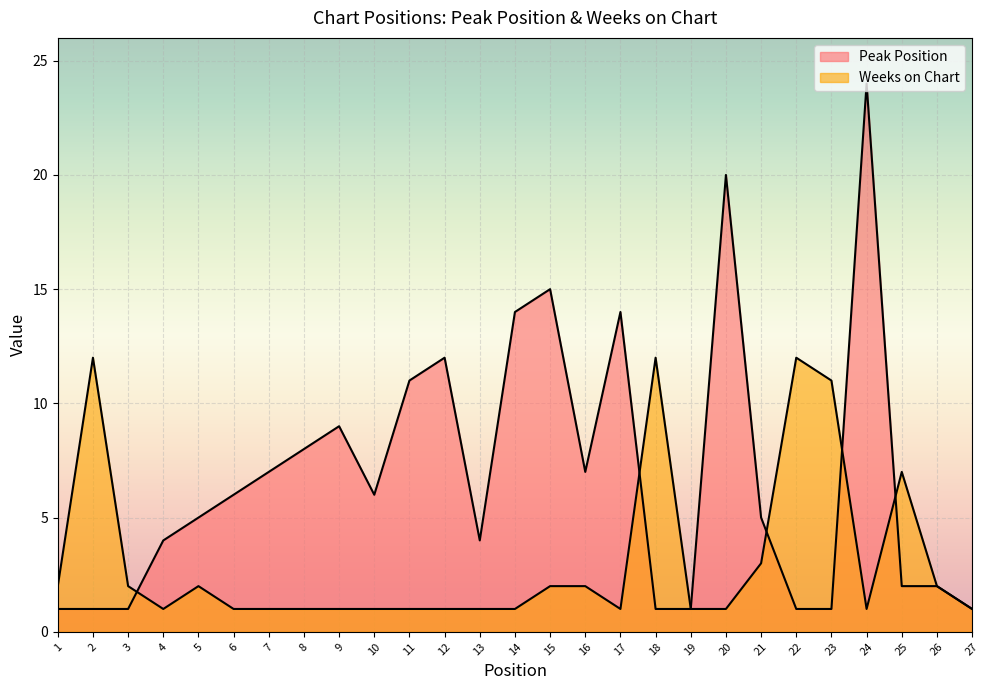

Does the chart display data point markers on the line(s)?

No